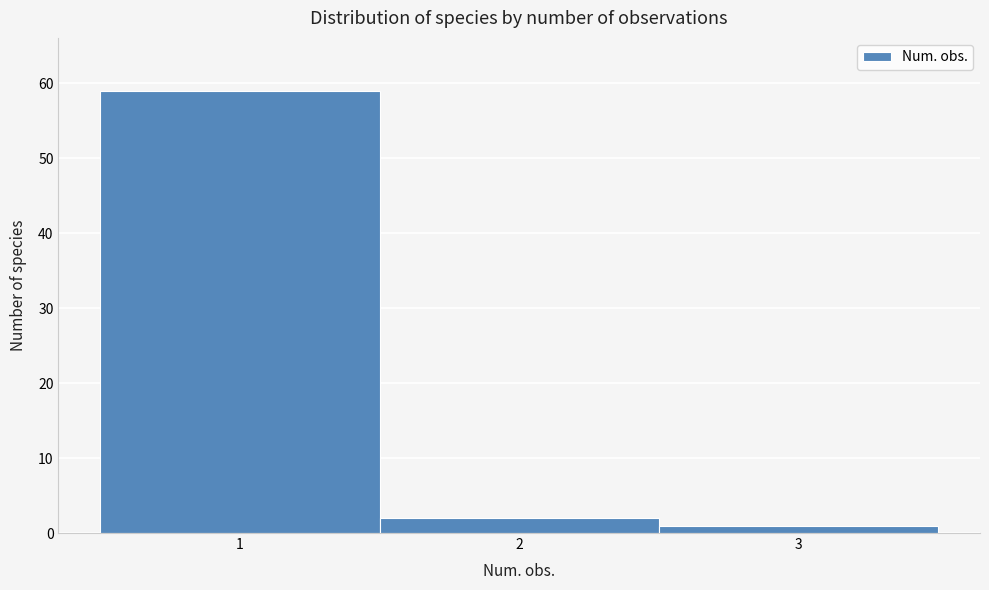

Over which range of the x-axis is the bar tallest?

0.5 to 1.5